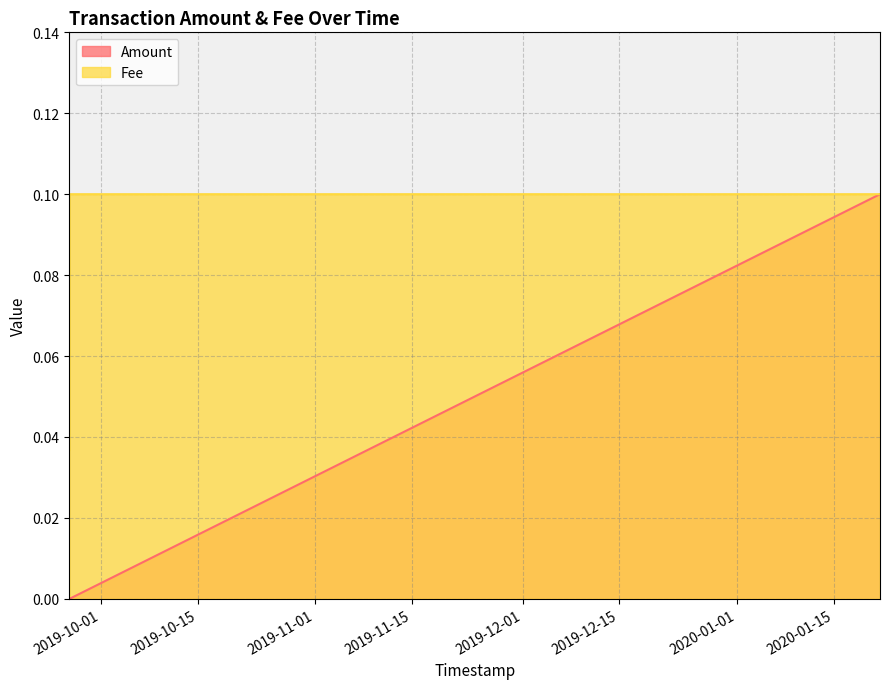

How many Fee values are between 0 and 1?

3